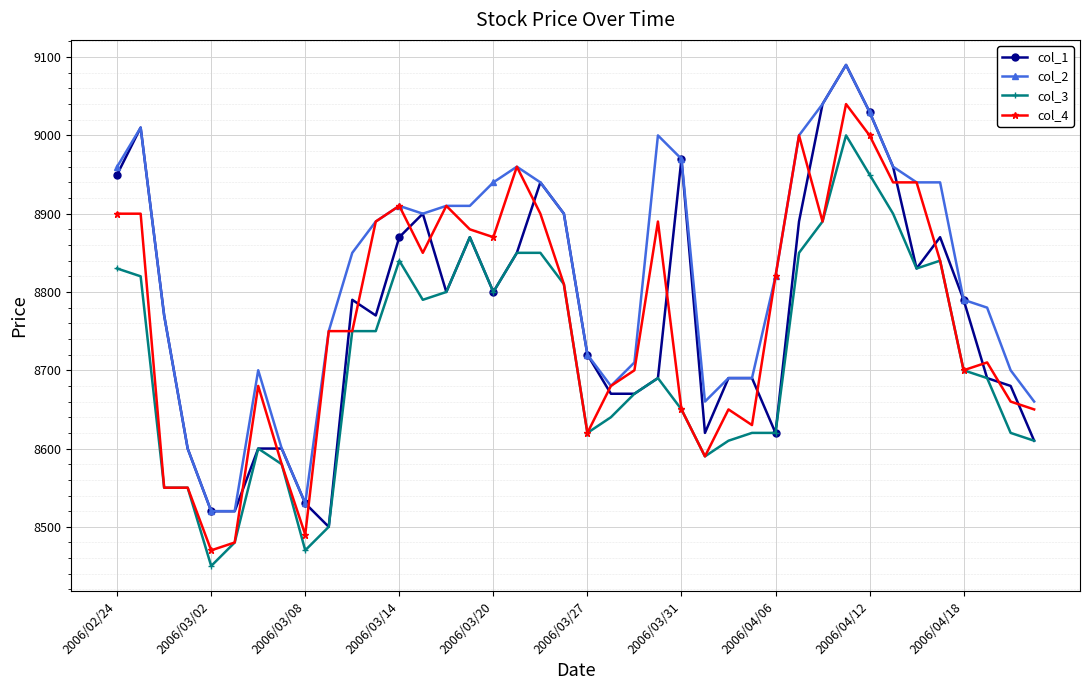

What is the maximum value shown in the chart?

9090